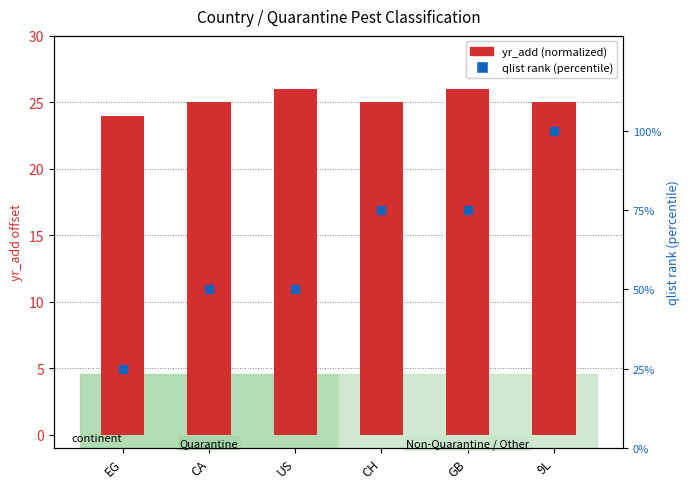

Which series has the largest total across all categories?

qlist rank (percentile)